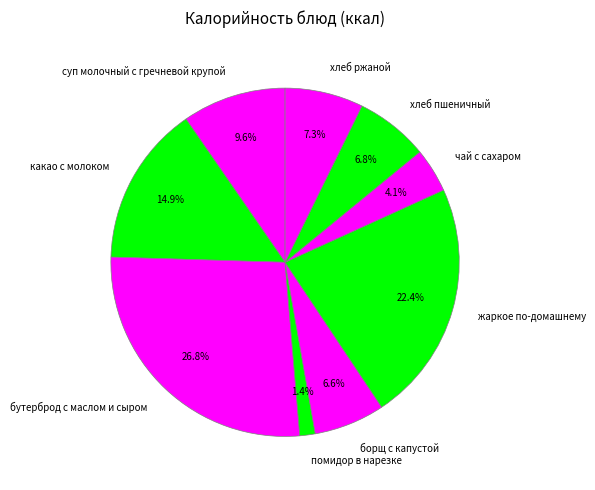

What percentage is the жаркое по-домашнему slice, to the nearest percent?

22%